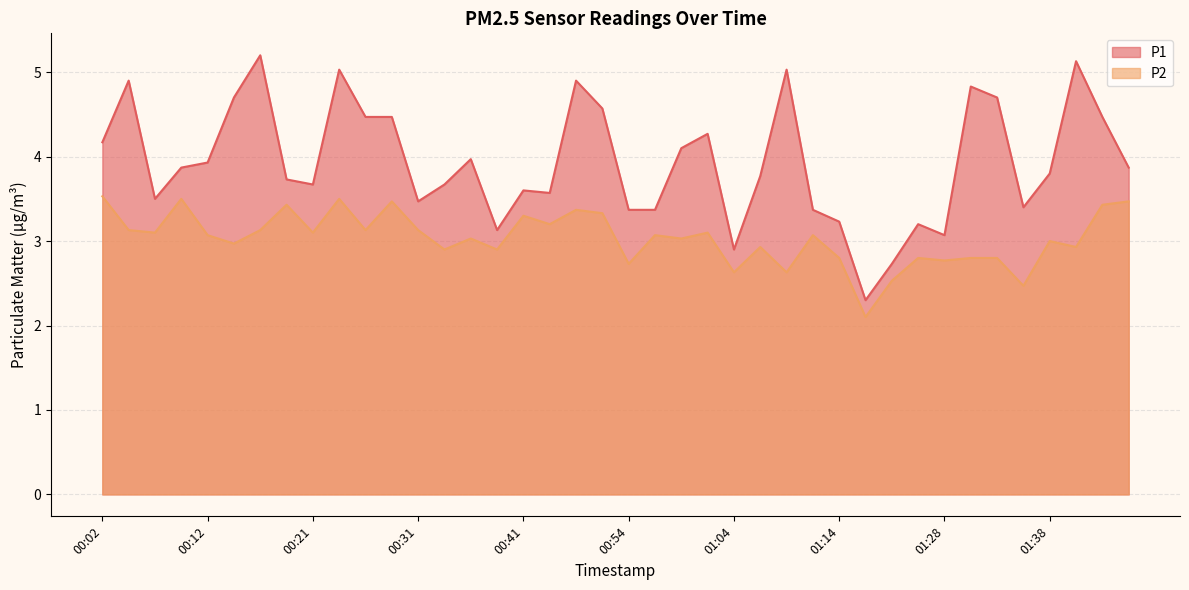

What is the total value across all series at 01:07?

6.7